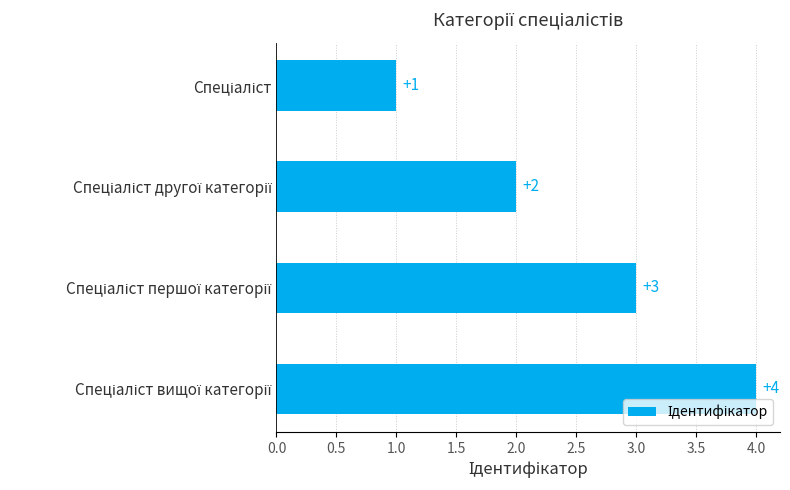

What is the value of the 2nd bar from the top?

2